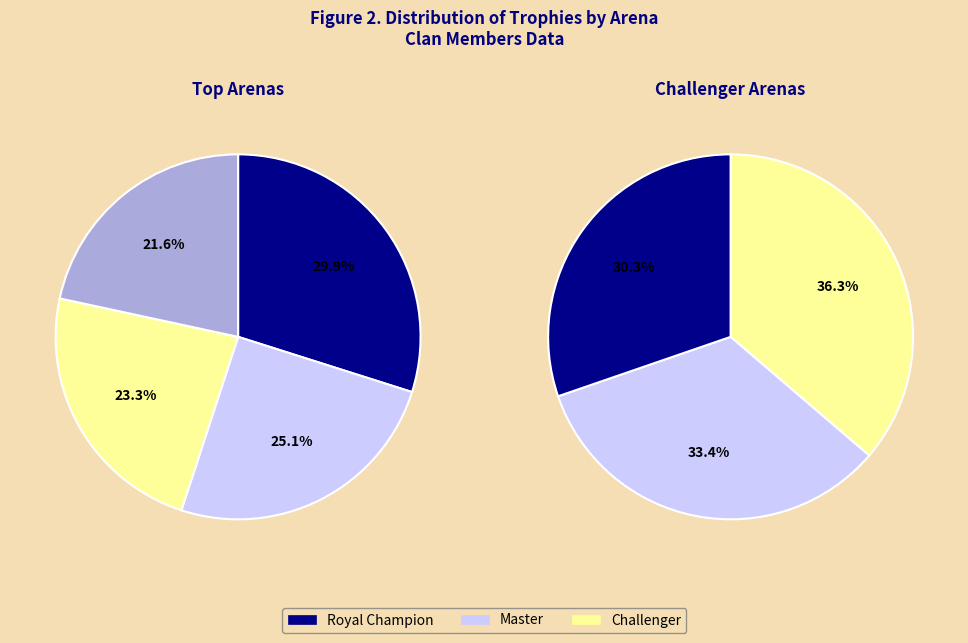

Which category has the biggest portion of the pie?

Royal Champion